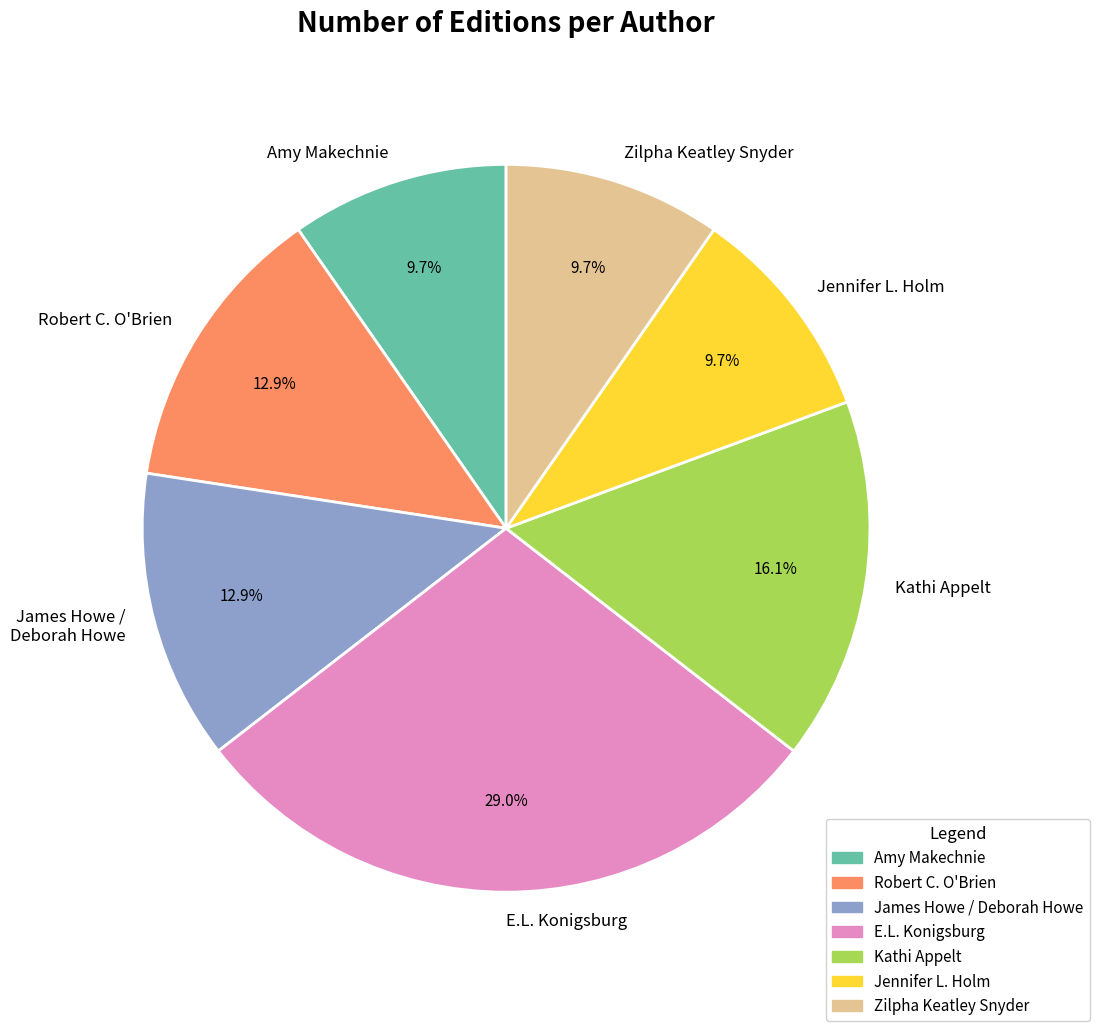

Which slice is the largest?

E.L. Konigsburg